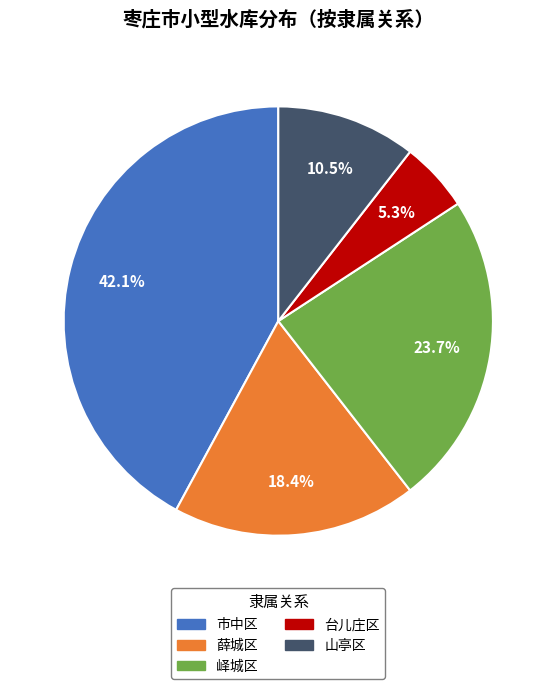

Is the sum of 台儿庄区 and 峄城区 greater than half?

No